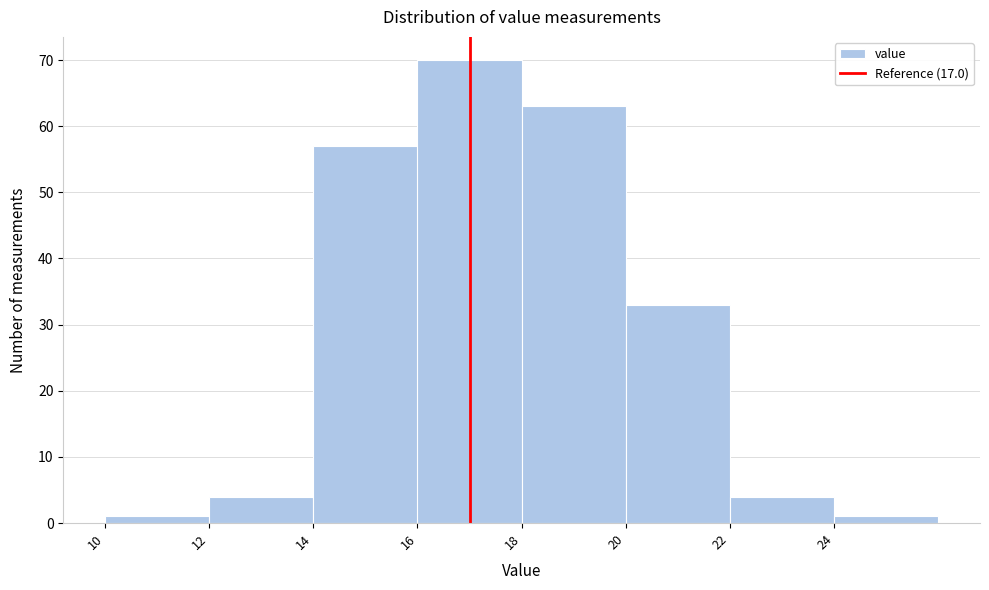

What is the height of the bar covering 18 to 20 on the x-axis? The values are not printed on the chart, so give them approximately, as read against the axis.

63